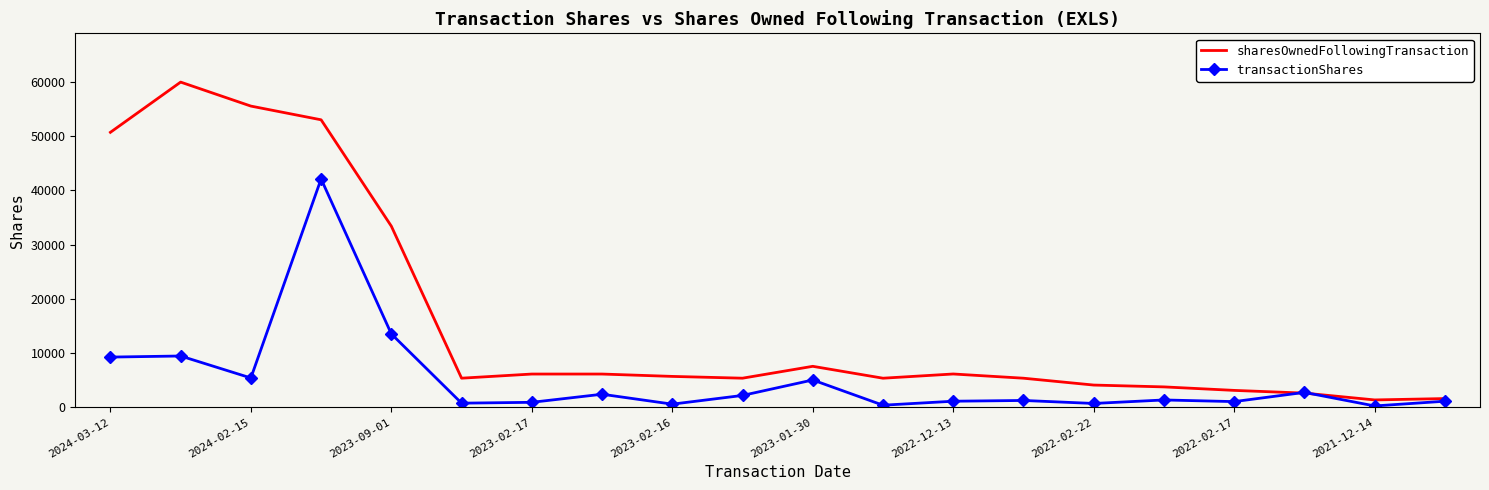

List the series in order of their peak value, lowest first.

transactionShares, sharesOwnedFollowingTransaction